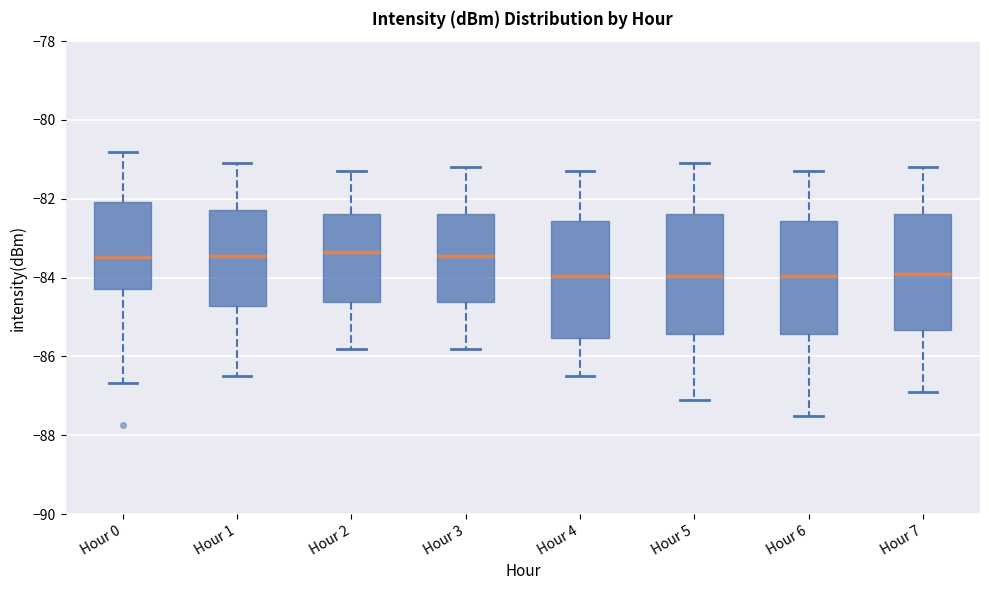

Reading left to right, read every box against the y-axis: the position of its median line, the range the box covers, and the ends of its whiskers. The values are not printed on the chart, so give them approximately, as read against the axis.

Hour 0: median -83.4, box -84.2 to -82.0, whiskers -86.6 to -80.8
Hour 1: median -83.4, box -84.8 to -82.2, whiskers -86.4 to -81.0
Hour 2: median -83.4, box -84.6 to -82.4, whiskers -85.8 to -81.2
Hour 3: median -83.4, box -84.6 to -82.4, whiskers -85.8 to -81.2
Hour 4: median -84.0, box -85.6 to -82.6, whiskers -86.4 to -81.2
Hour 5: median -84.0, box -85.4 to -82.4, whiskers -87.0 to -81.0
Hour 6: median -84.0, box -85.4 to -82.6, whiskers -87.4 to -81.2
Hour 7: median -83.8, box -85.4 to -82.4, whiskers -86.8 to -81.2